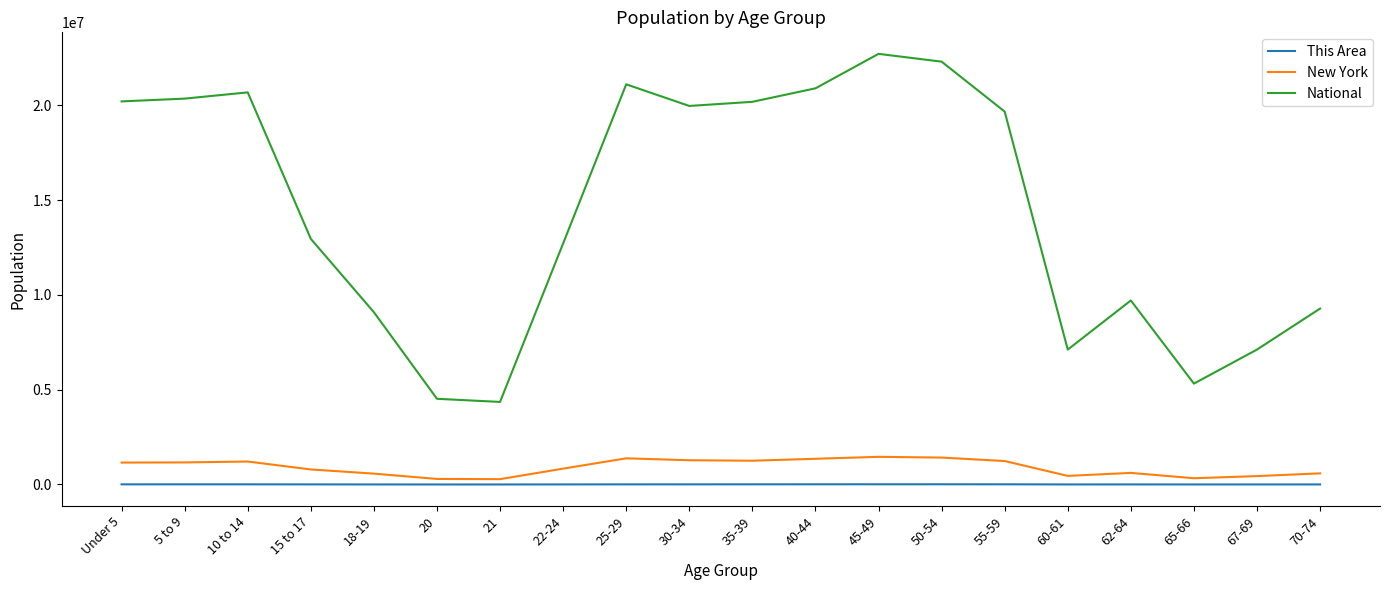

How many series are shown in this chart?

3